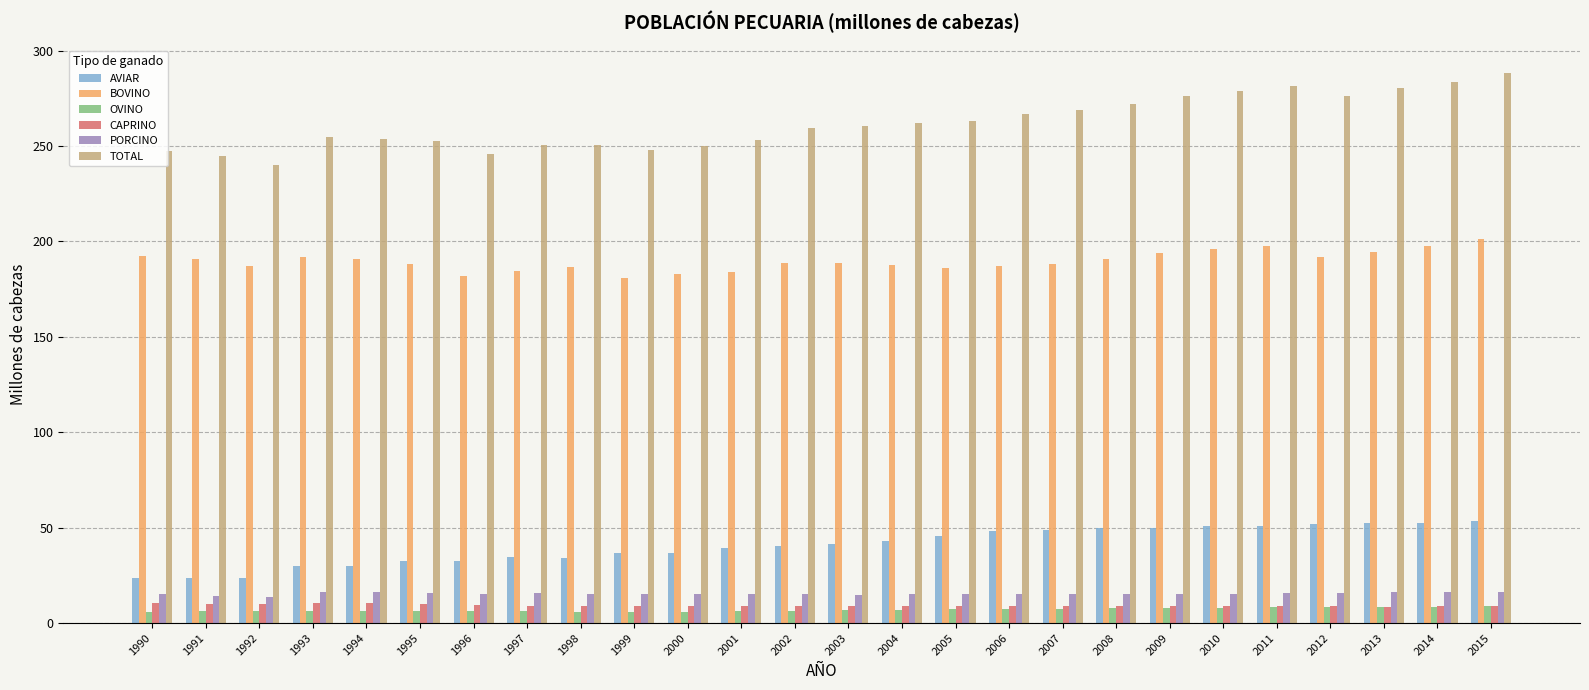

What is the sum of the PORCINO values at 2015 and 2001?

31.6